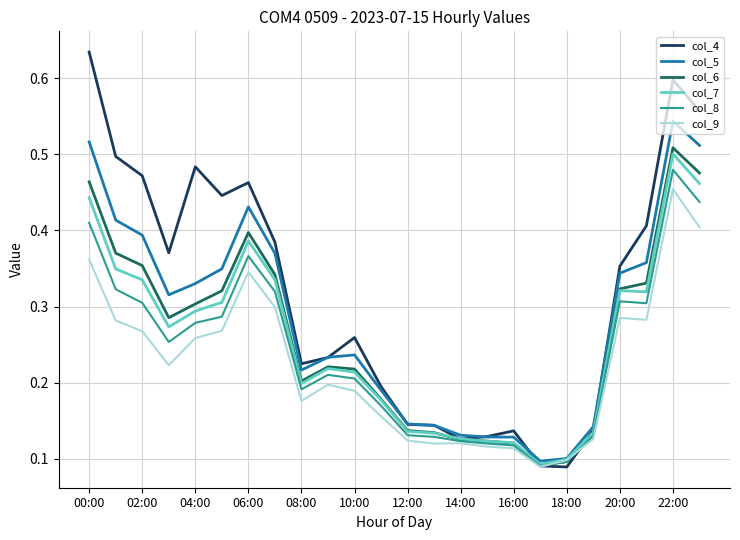

Which series has the largest range (max minus min)?

col_4